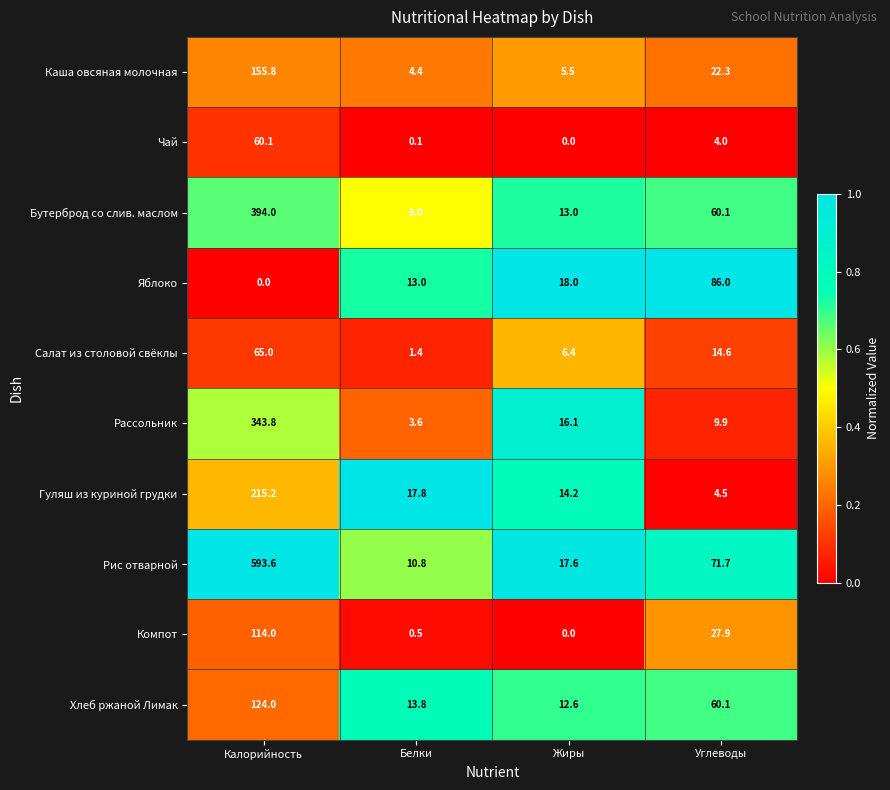

What is the difference between the maximum and minimum values in the Салат из столовой свёклы series?

63.6